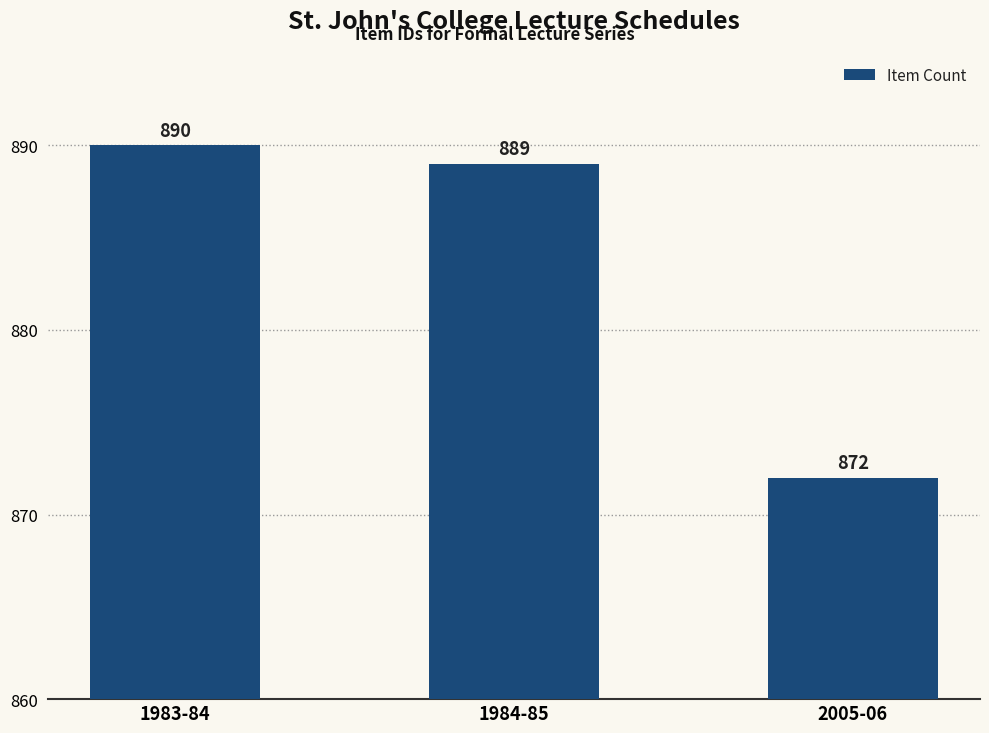

What is the maximum value shown in the chart?

890